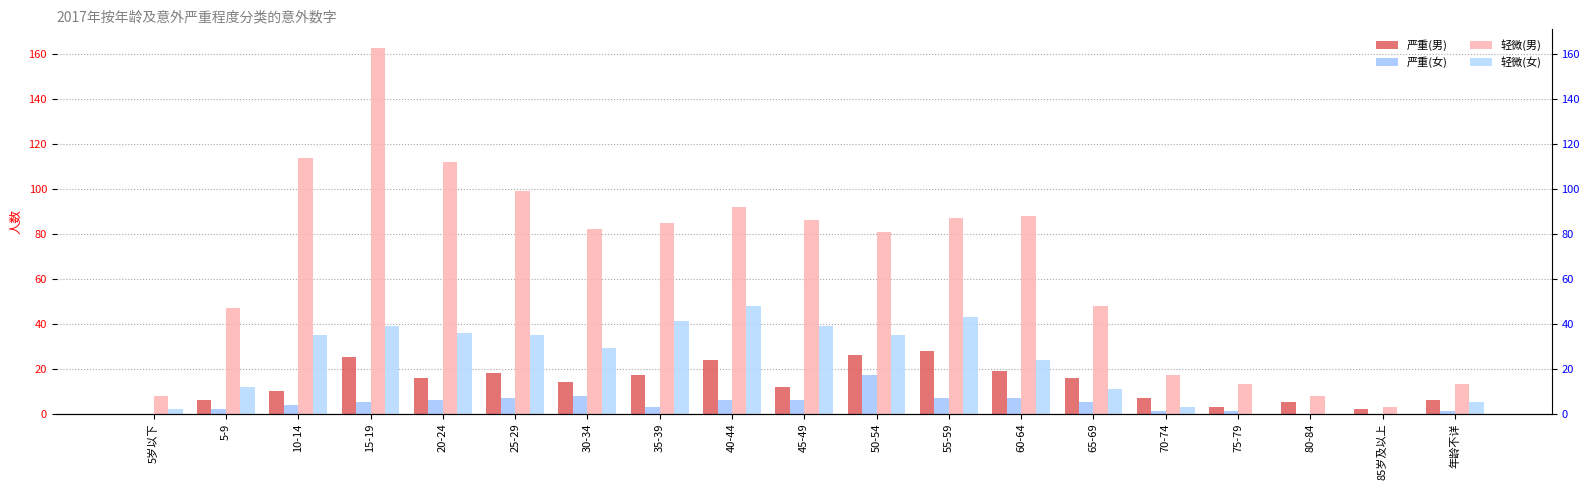

What is the value of the 轻微(女) bar at the 5th from the left?

36